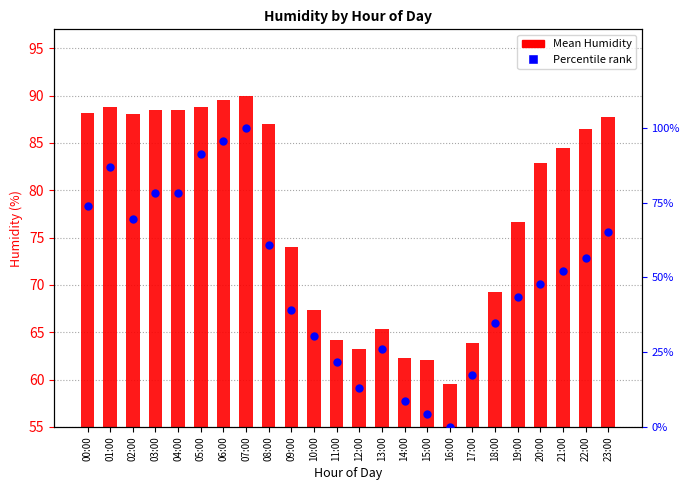

Which series contains the highest Y value?

Percentile rank